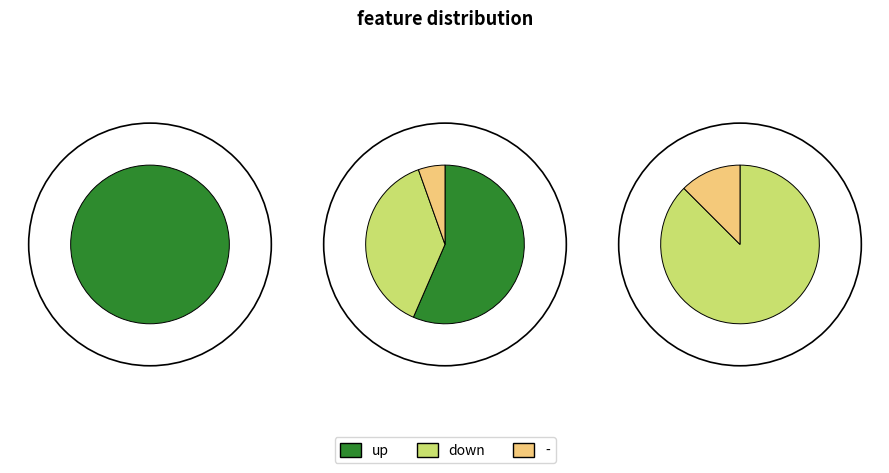

True or false: - accounts for 15% of the total.

False